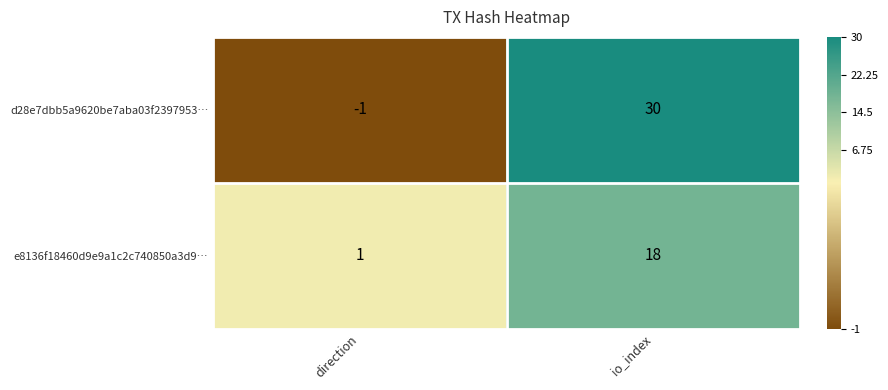

List the series in order of their overall mean, lowest first.

e8136f18460d9e9a1c2c740850a3d9…, d28e7dbb5a9620be7aba03f2397953…